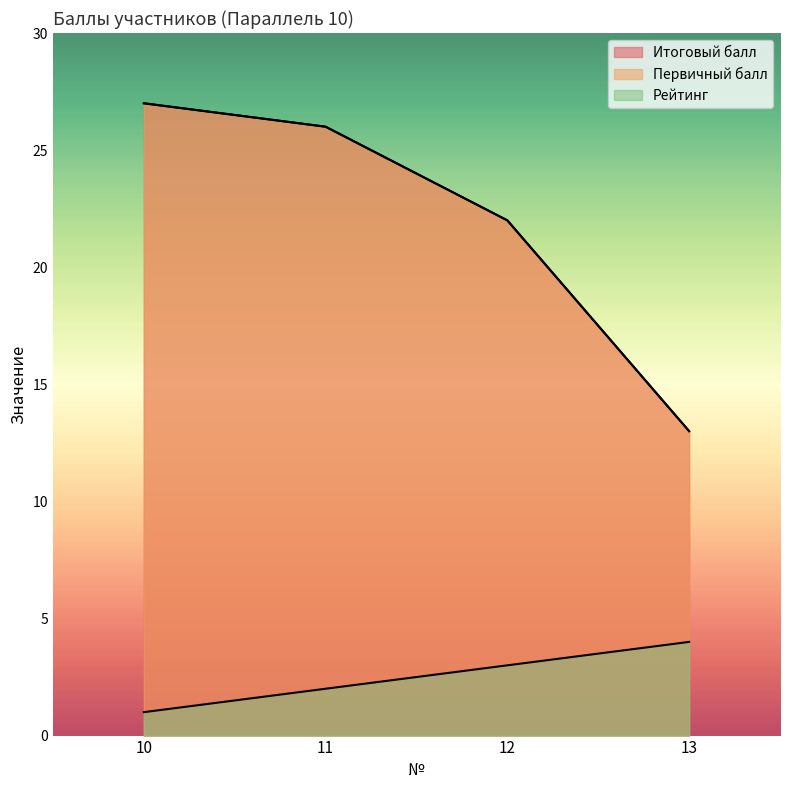

How many categories are shown in the chart?

4